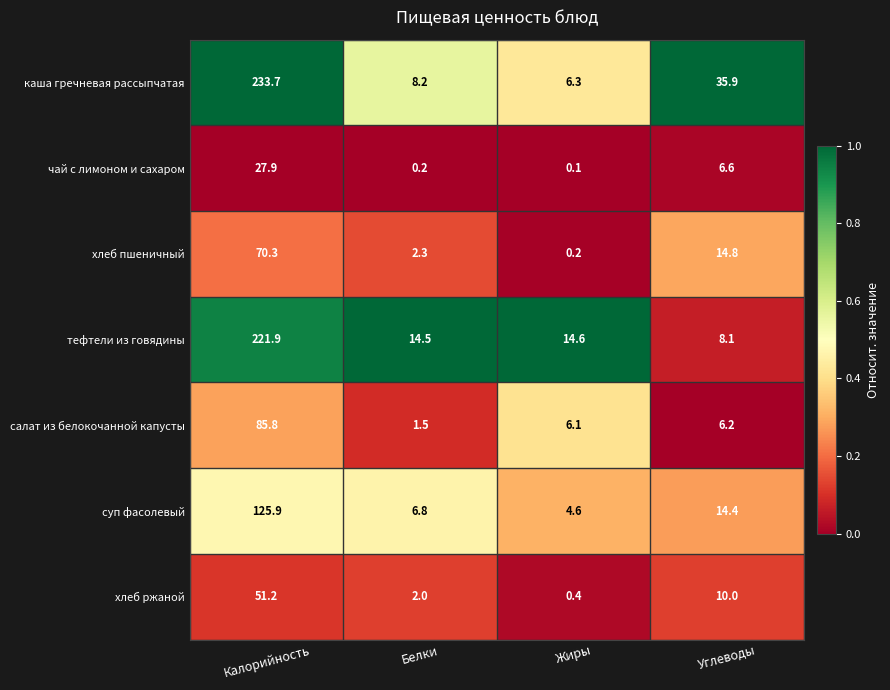

The value of чай с лимоном и сахаром at Белки is 0.2. True or false?

True